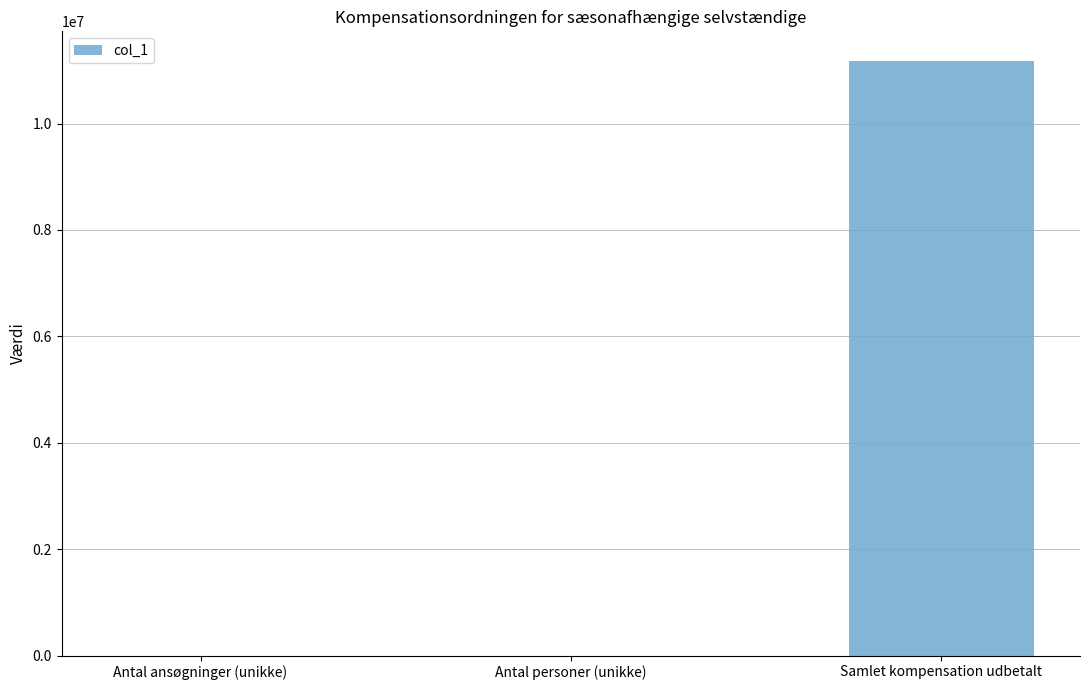

Is it true that the value at Antal ansøgninger (unikke) is 178?

True